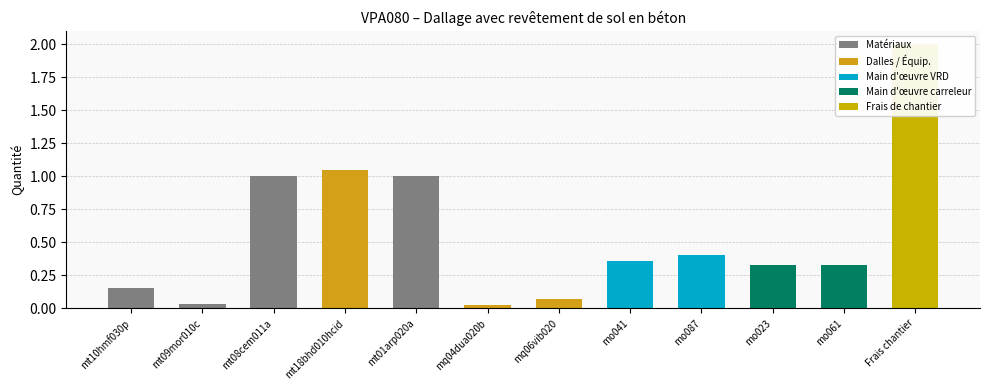

What position from the right is mt08cem011a?

10